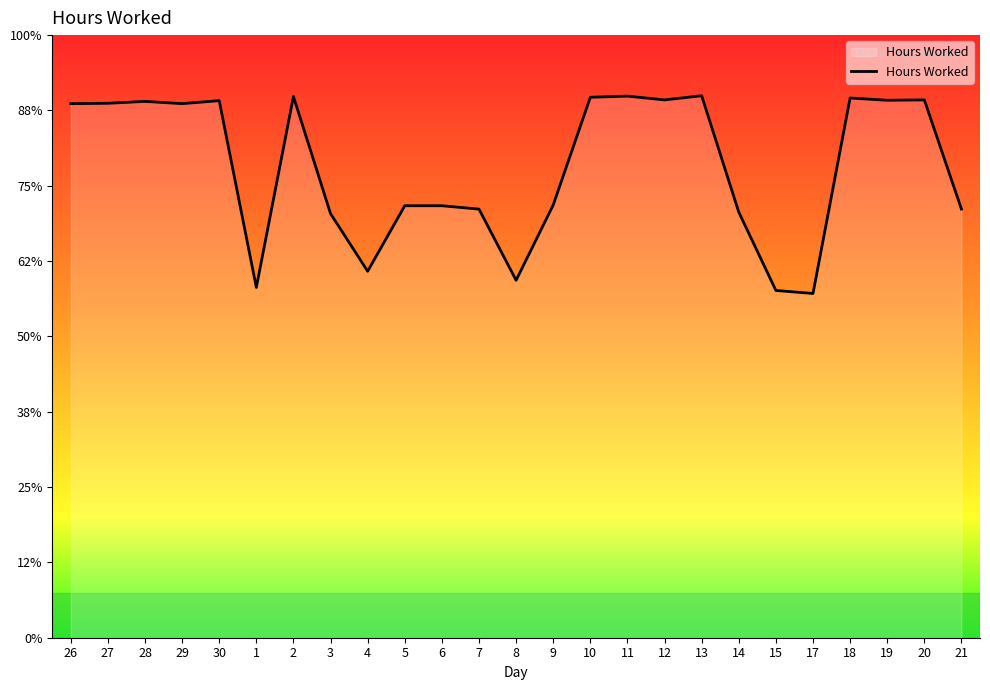

Does the chart display data point markers on the line(s)?

No